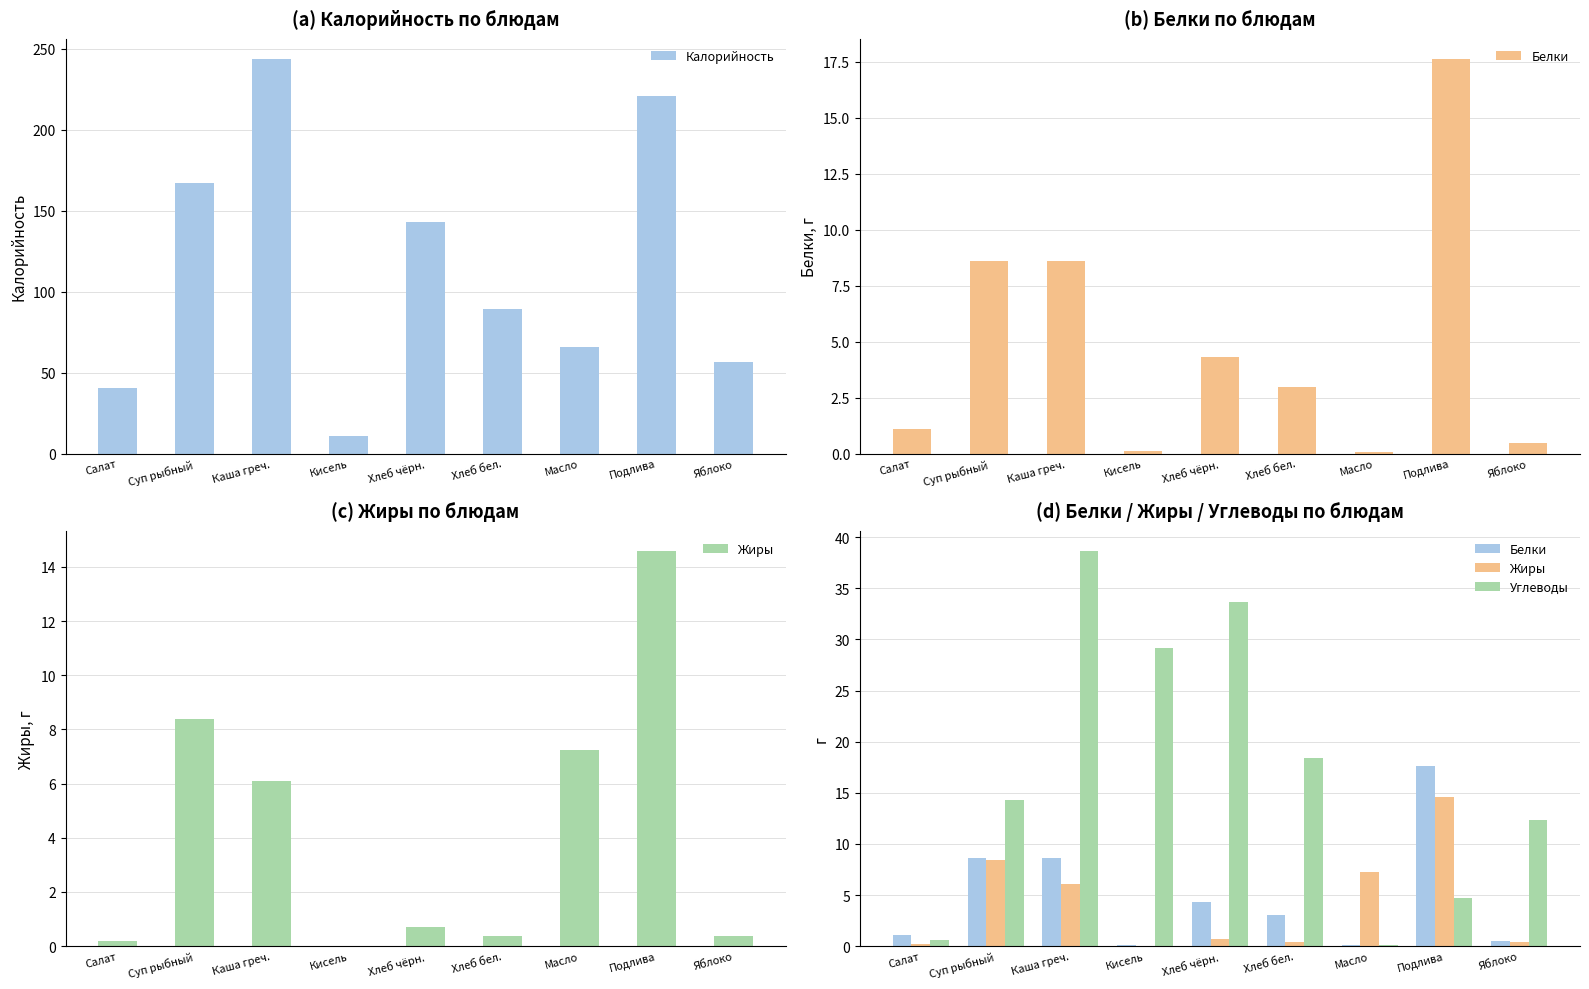

Is it true that Жиры equals 0.5 at Хлеб бел.?

False